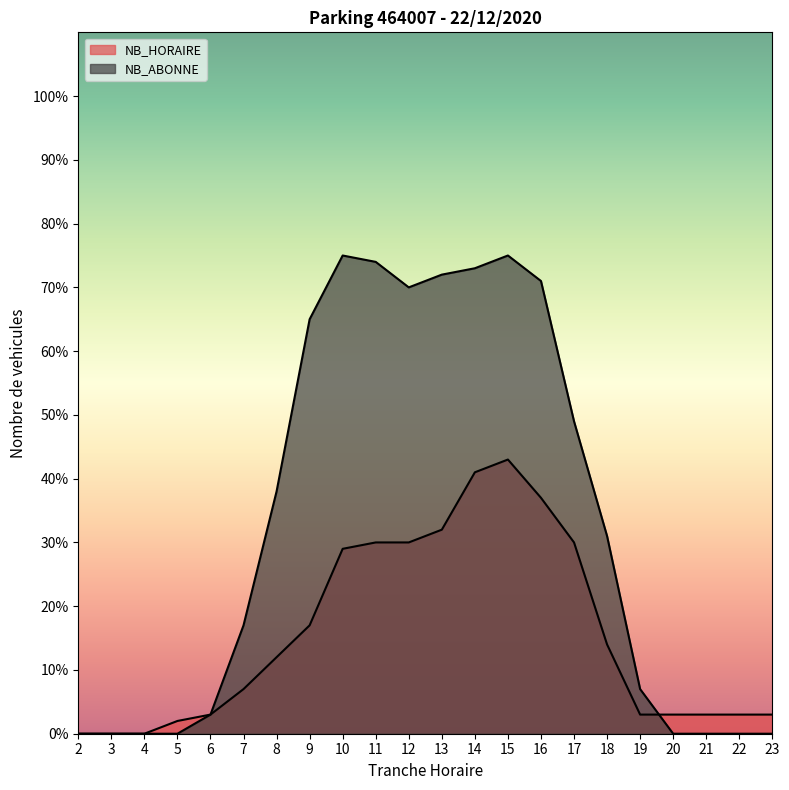

True or false: NB_ABONNE and NB_HORAIRE intersect in this chart.

True